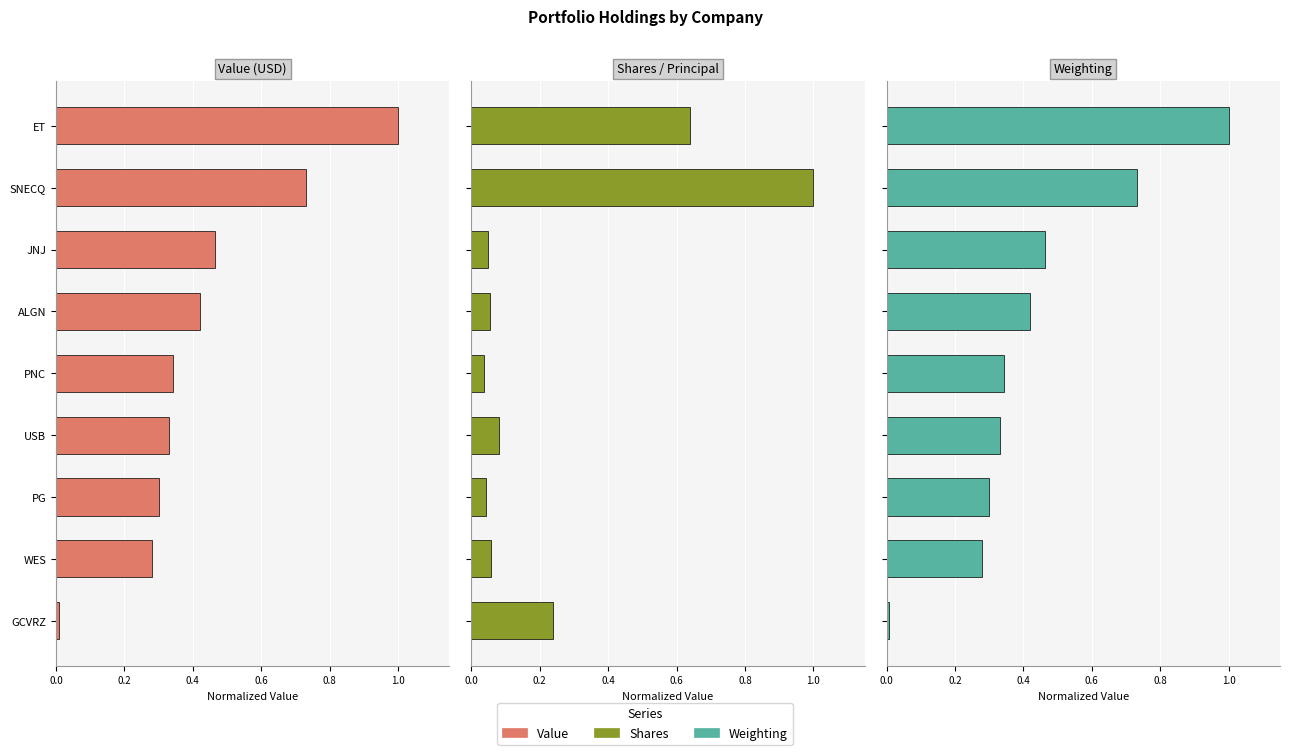

At how many categories does at least one series exceed 0?

9